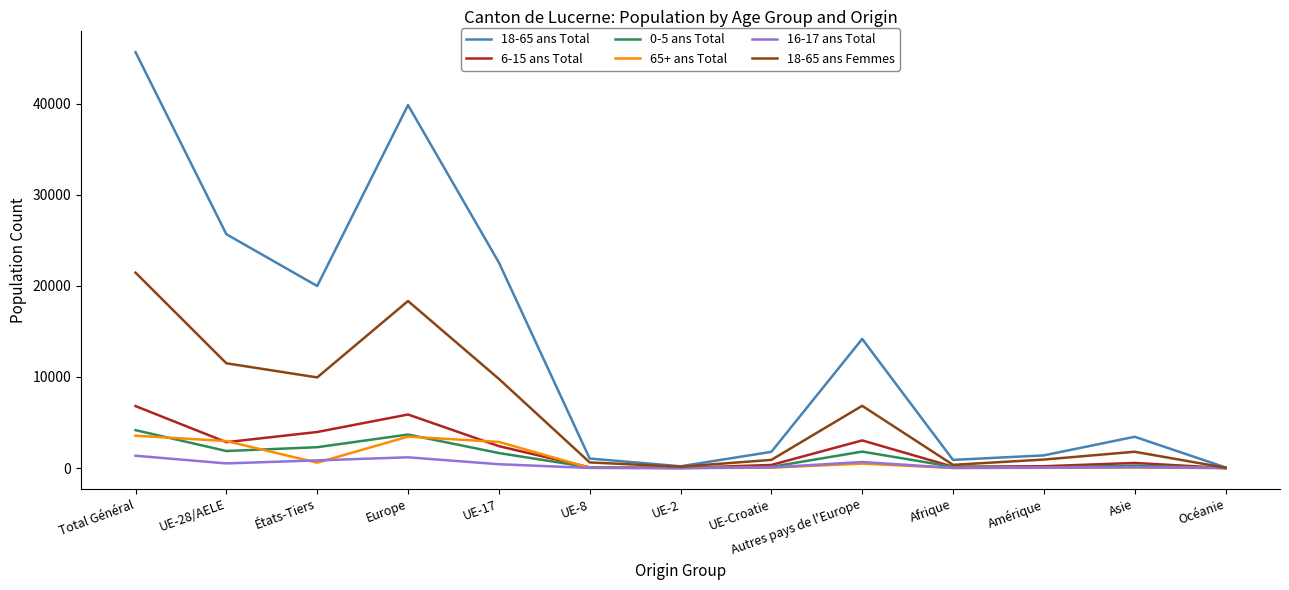

Which category has the highest value in the 18-65 ans Femmes series?

Total Général